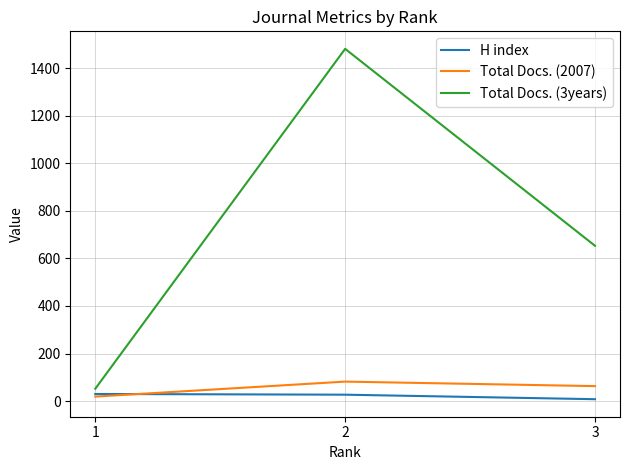

The value of Total Docs. (2007) at 3 is 63. True or false?

True